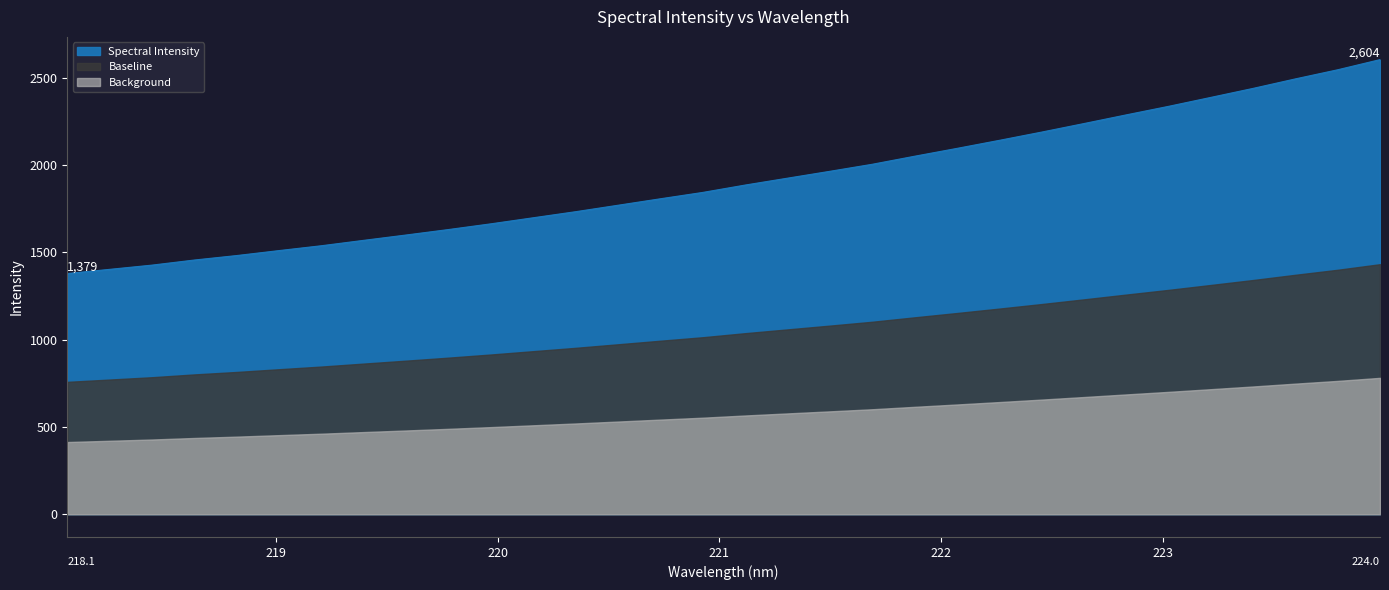

Rank the categories by value from highest to lowest.

223.9802, 223.7895, 223.5987, 223.408, 223.2172, 223.0264, 222.8355, 222.6447, 222.4538, 222.263, 222.0721, 221.8812, 221.6902, 221.4993, 221.3083, 221.1174, 220.9264, 220.7354, 220.5444, 220.3533, 220.1623, 219.9712, 219.7801, 219.589, 219.3979, 219.2067, 219.0156, 218.8244, 218.6332, 218.442, 218.2508, 218.0596